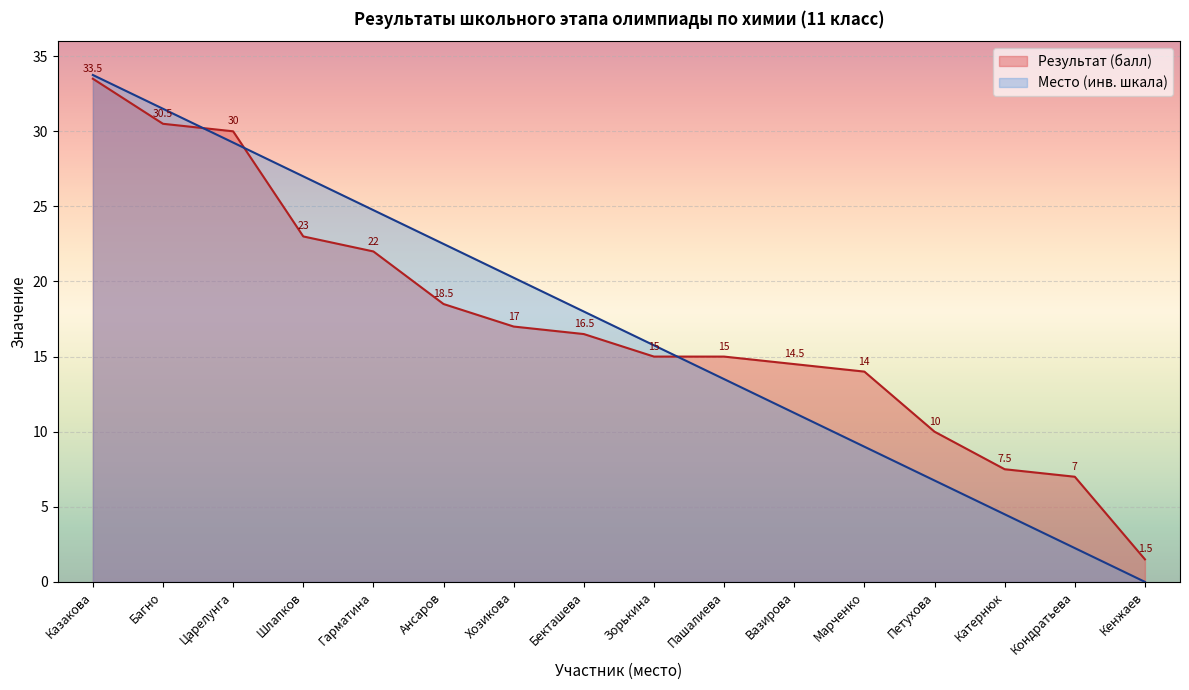

What is the difference between the highest and lowest values at Петухова?

3.2